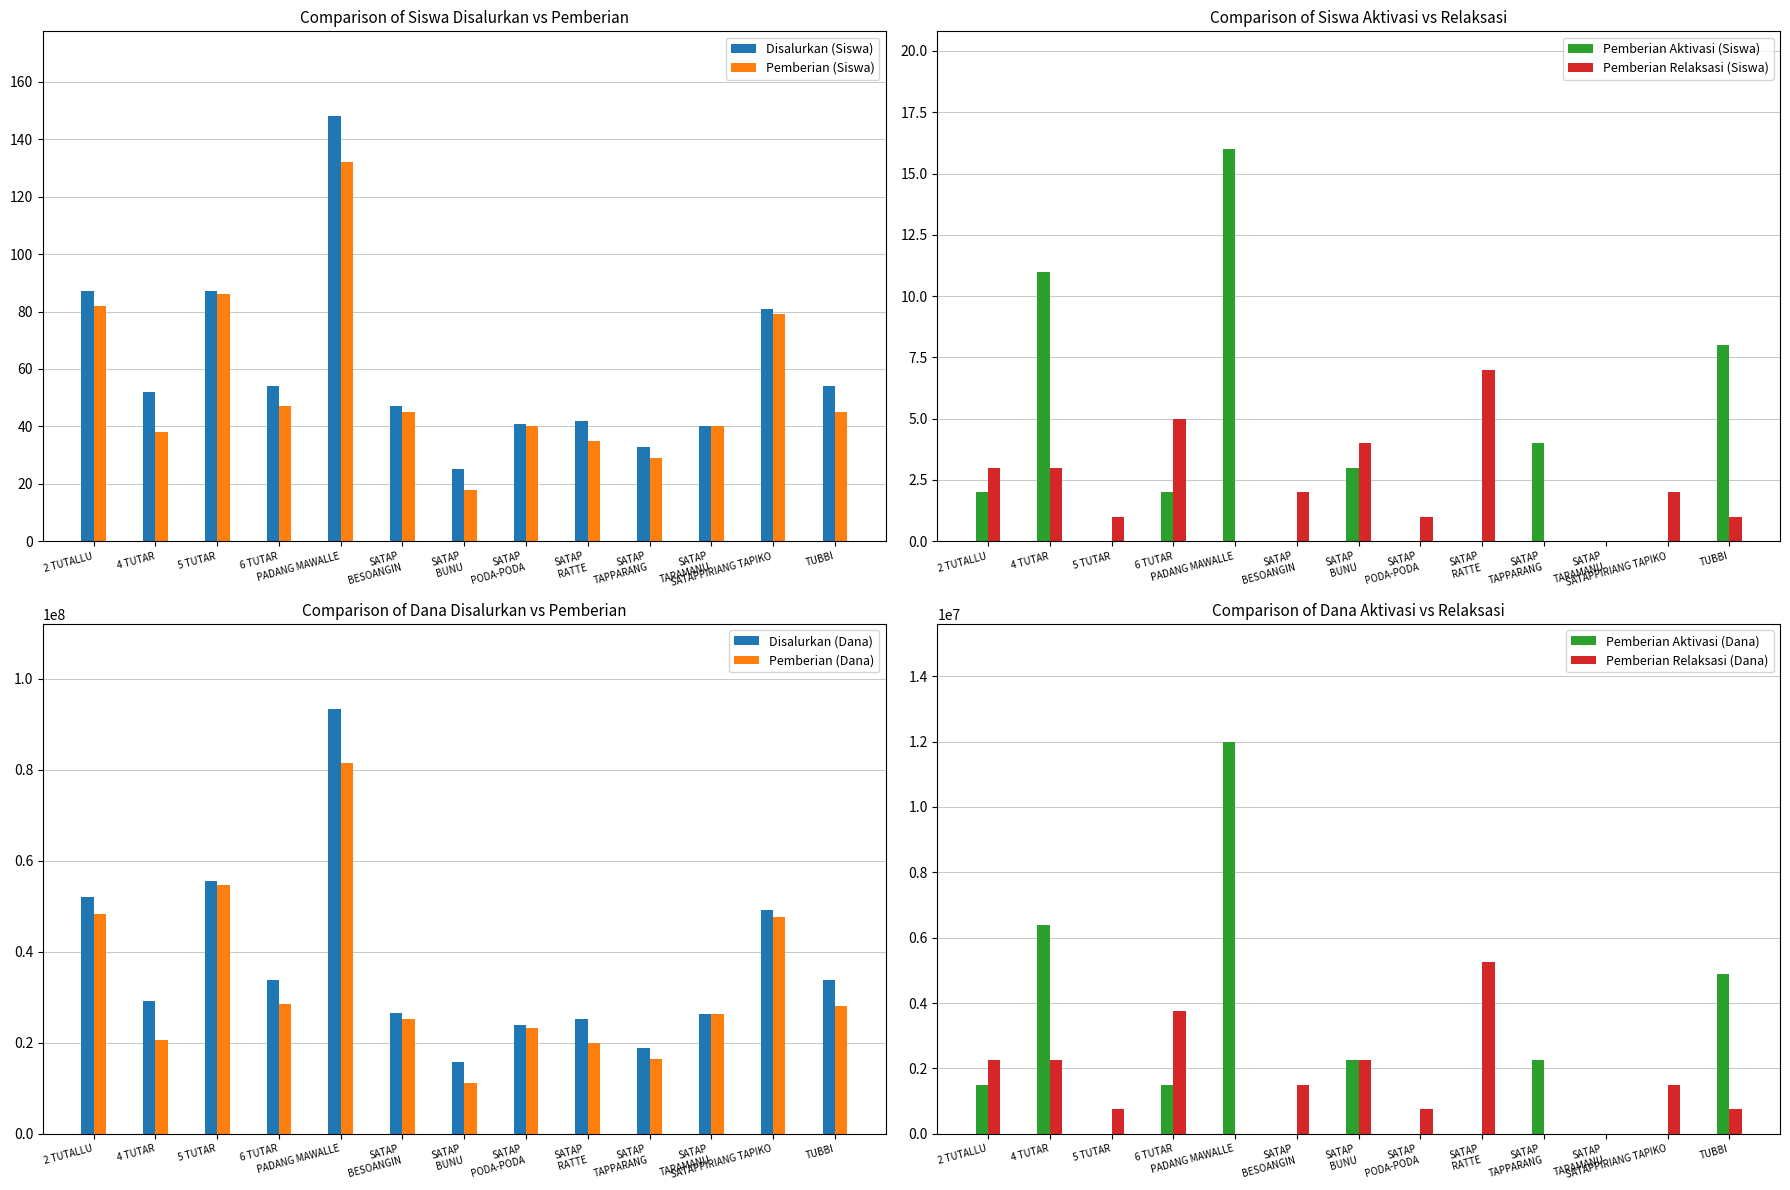

The value of Disalurkan (Siswa) at PADANG MAWALLE is 246. True or false?

False